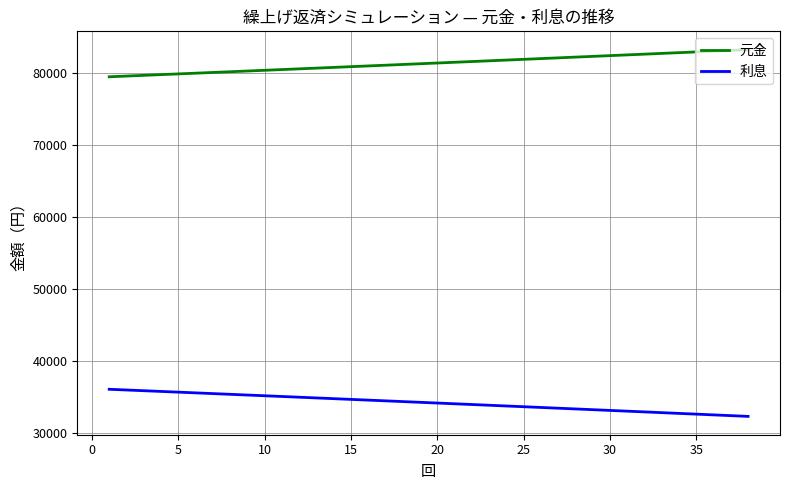

True or false: 利息 and 元金 intersect in this chart.

False